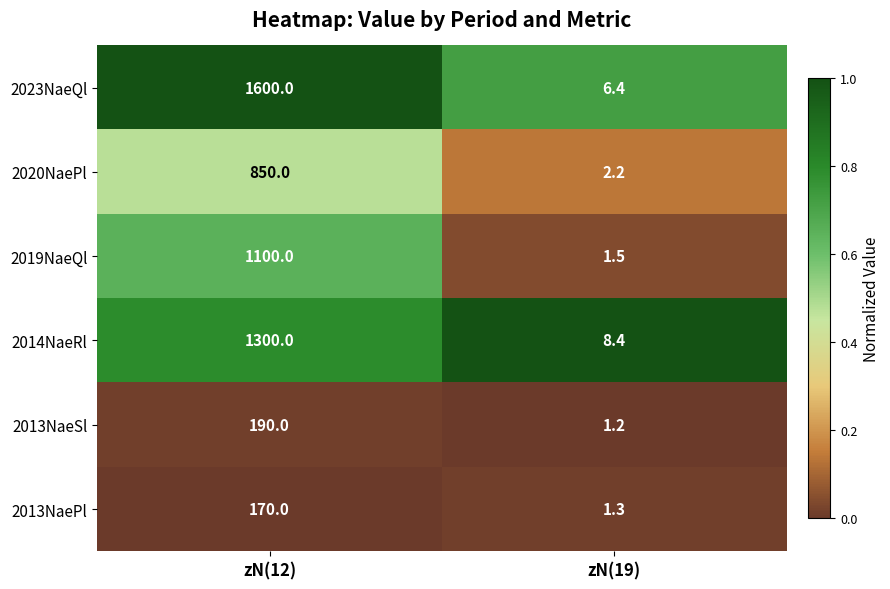

What is the difference between the highest and lowest values at zN(19)?

7.2